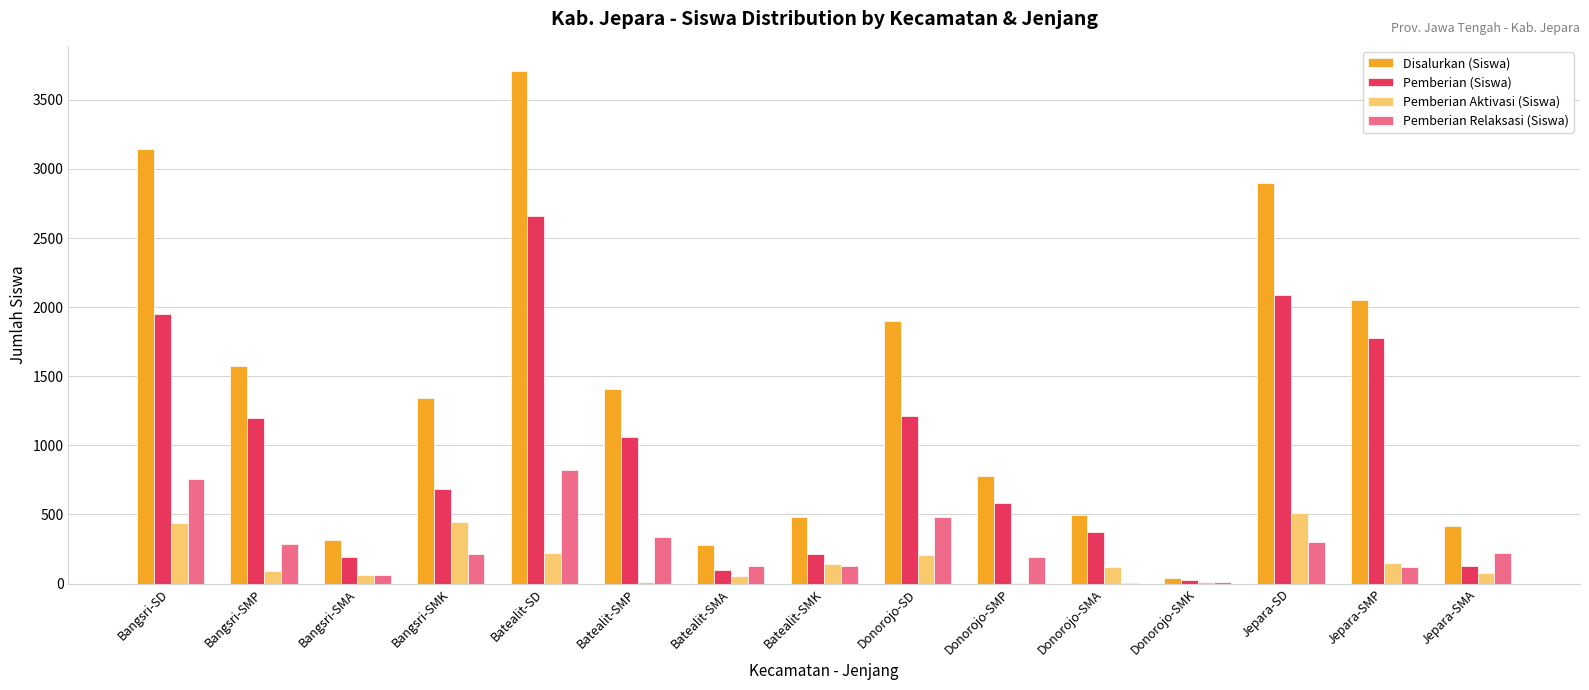

What is the sum of all Pemberian Relaksasi (Siswa) values?

4075